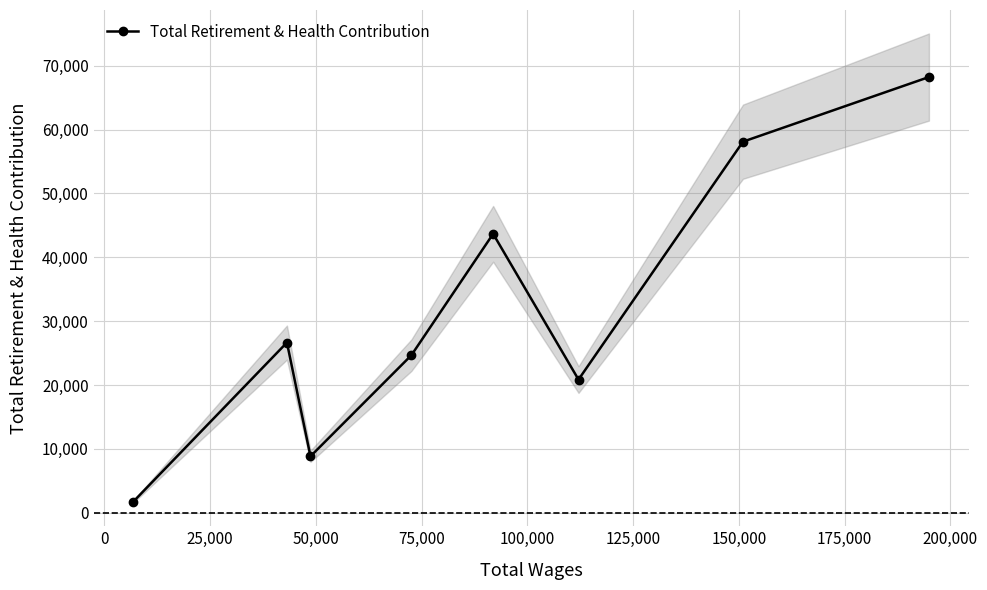

How many points are lower than both their immediate neighbors (excluding endpoints)?

2